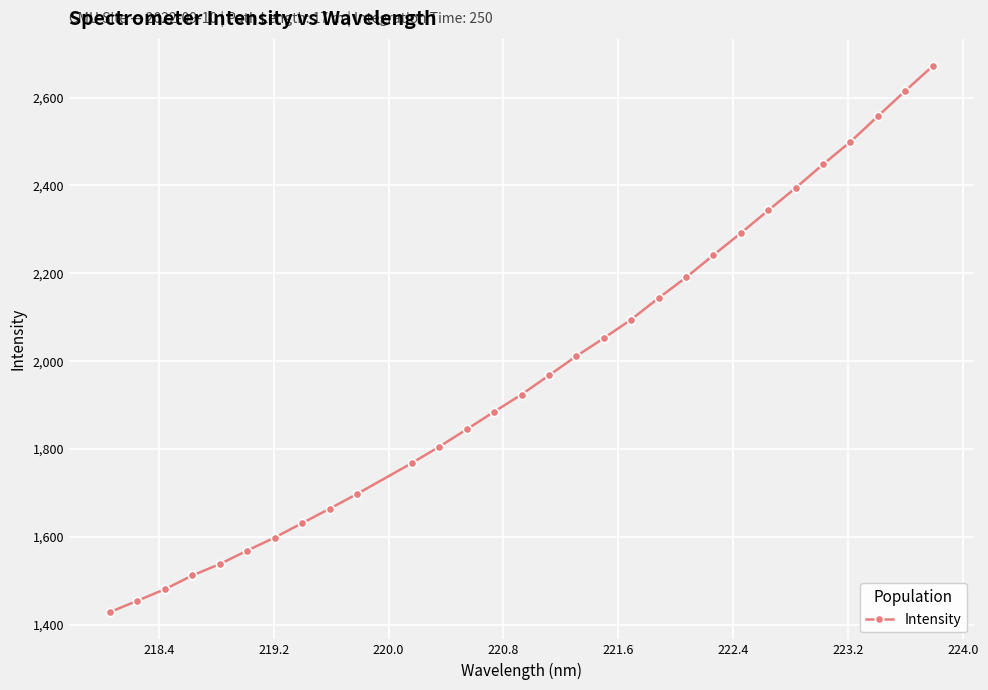

What is the difference between the maximum and minimum values?

1242.4